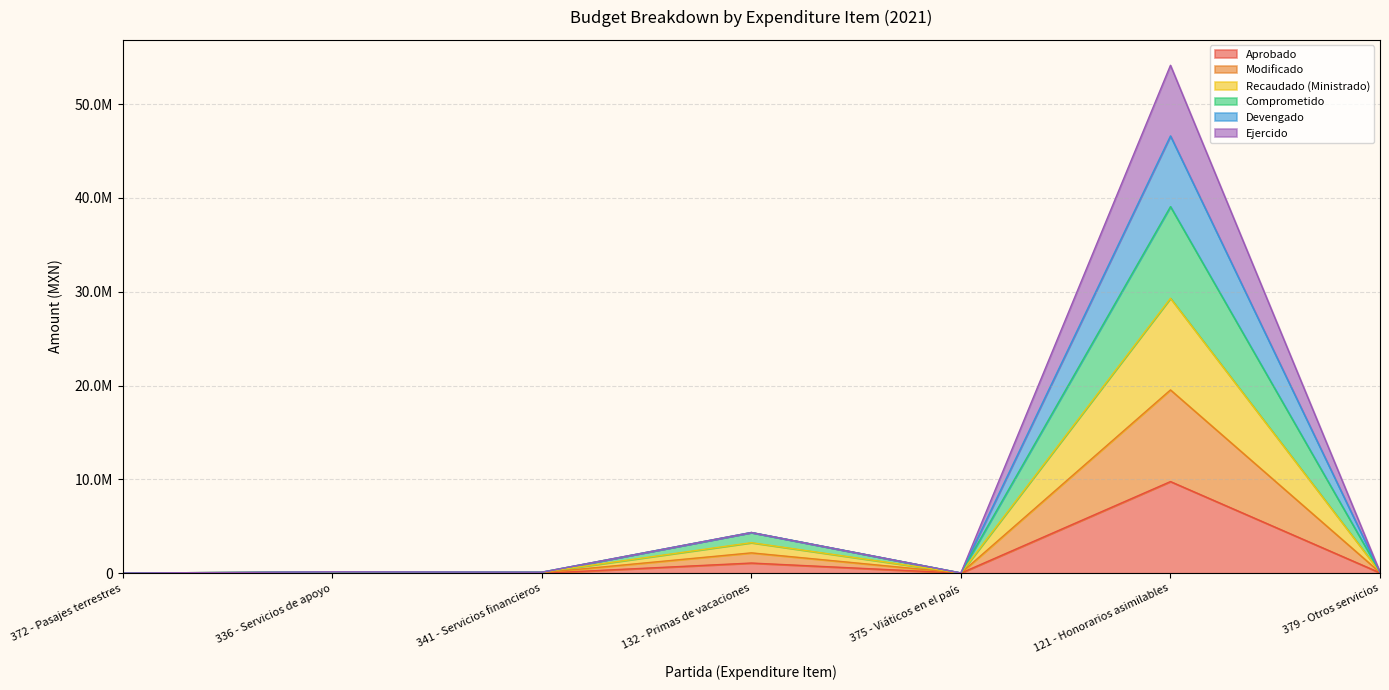

Does the chart have visible grid lines?

Yes